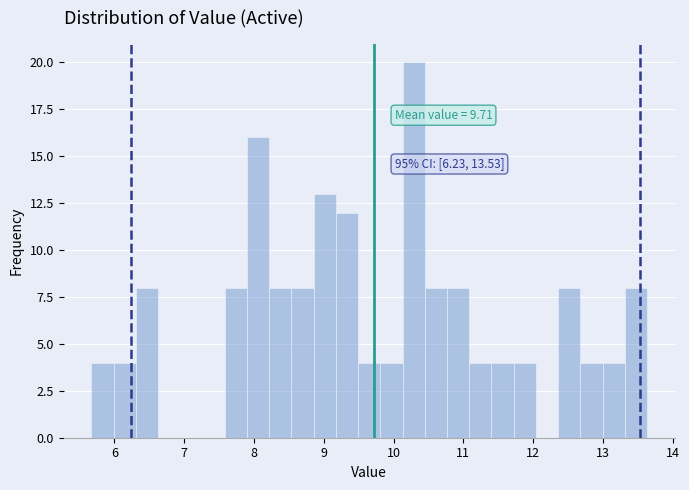

Around what value on the x-axis is the tallest bar? Give the approximate position of its centre, as read against the axis.

10.3